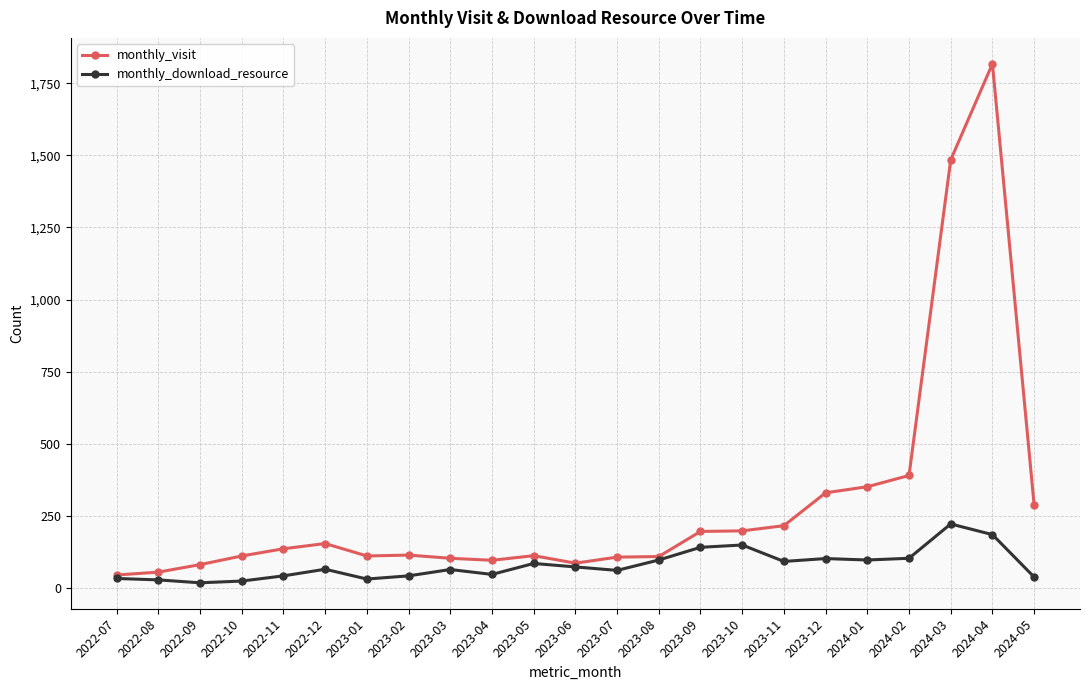

True or false: monthly_download_resource has more than 0 points higher than both neighbors.

True